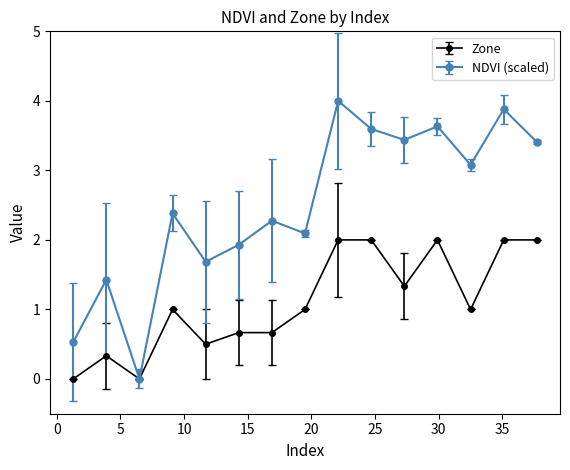

How many interior local peaks does the NDVI (scaled) series have?

6